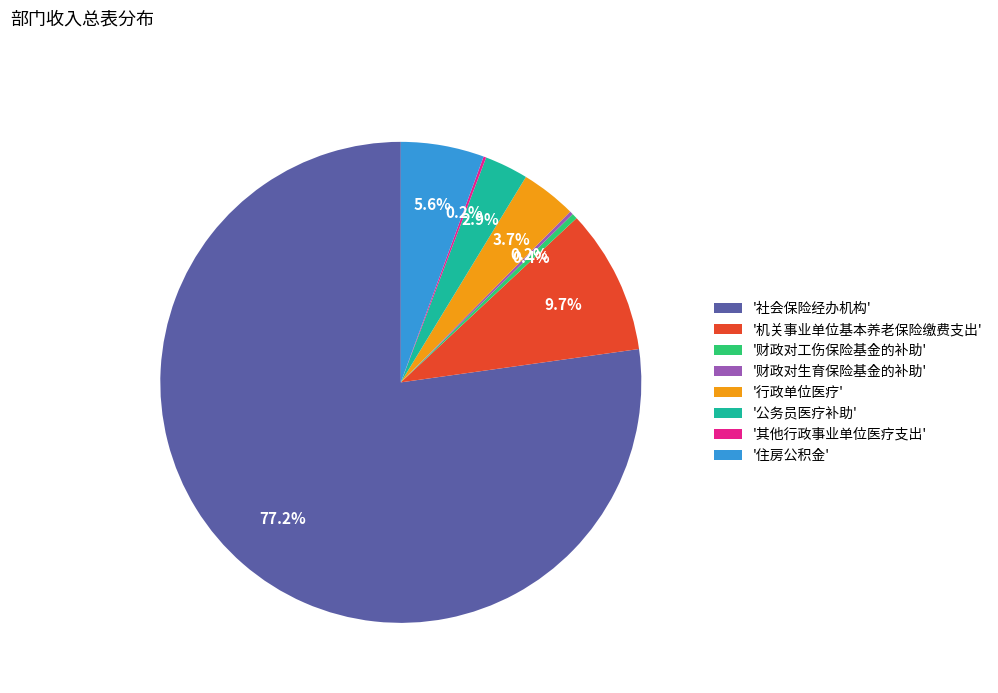

What is the largest slice in the pie chart?

'社会保险经办机构'